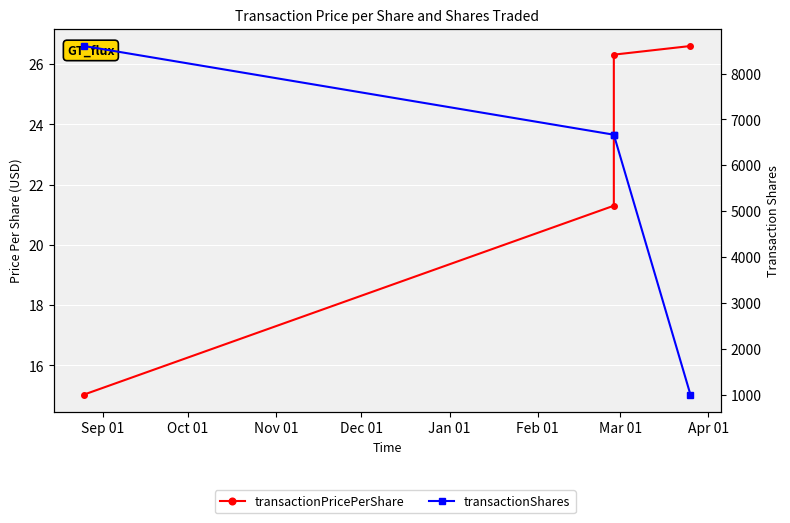

True or false: transactionShares has more than 2 points higher than both neighbors.

False